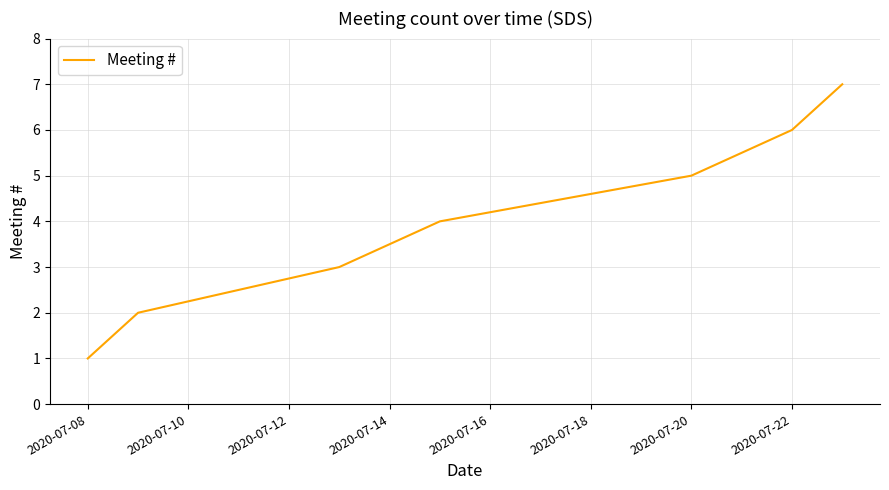

True or false: the data has more than 2 interior local peaks.

False